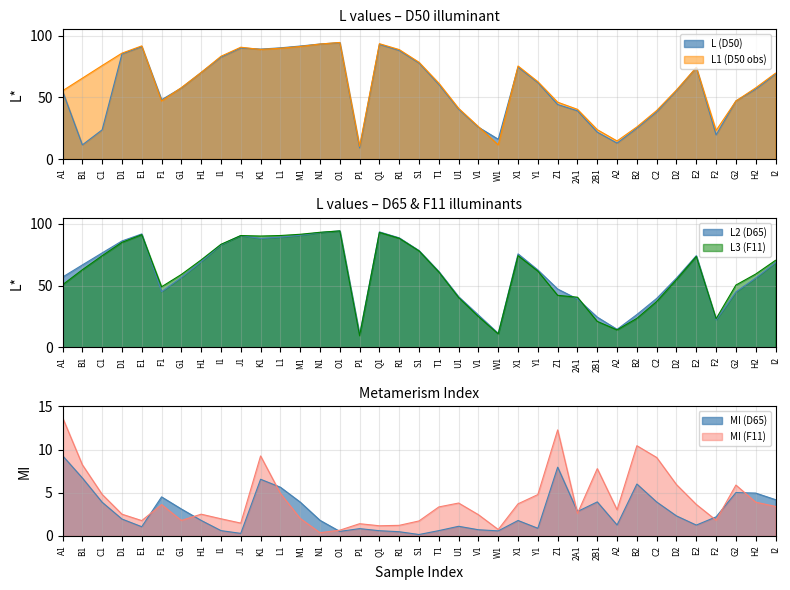

Which category has the highest value across all series?

O1